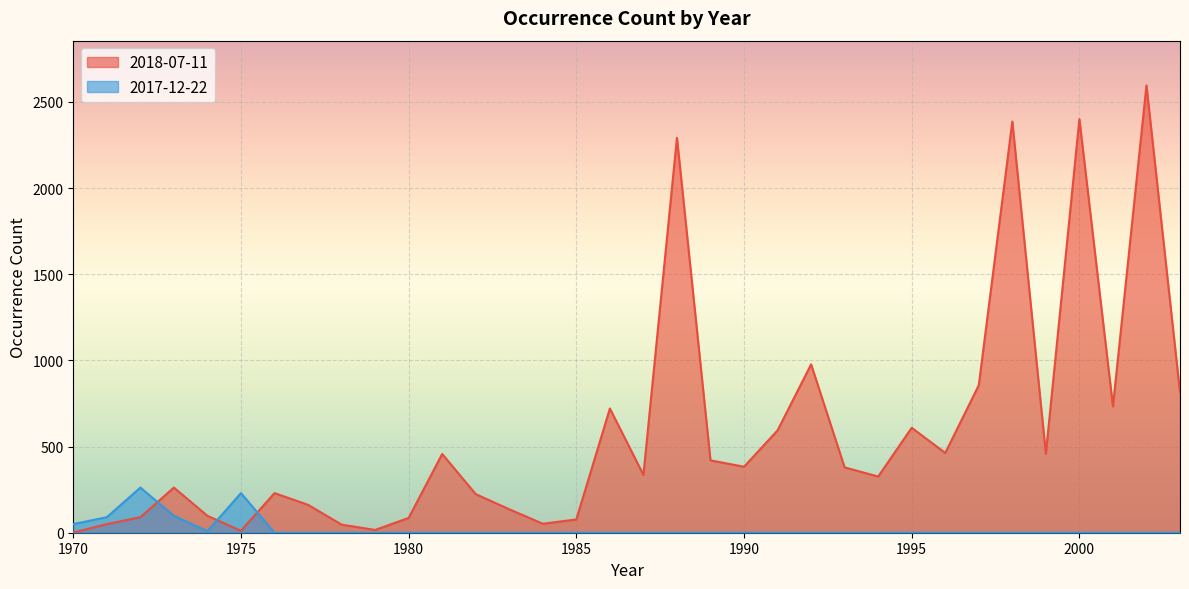

Is it true that 2017-12-22 equals 132 at 1992?

False